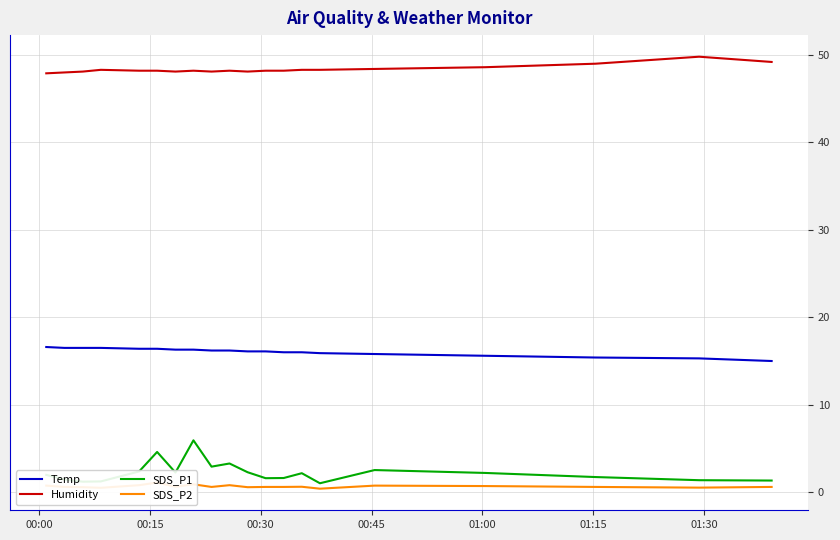

List the series in order of their peak value, lowest first.

SDS_P2, SDS_P1, Temp, Humidity